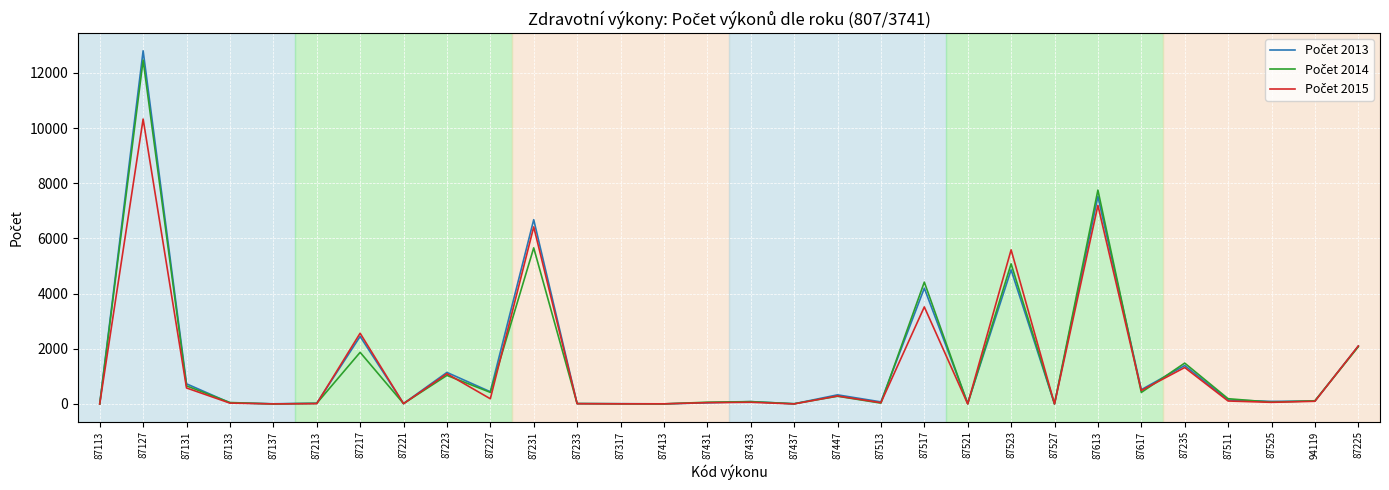

At which category is the sum across all series the highest?

87127